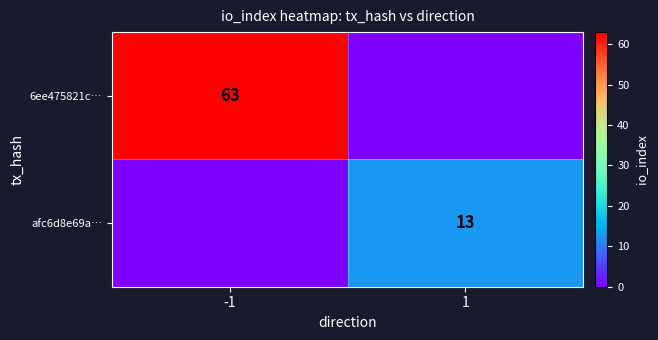

True or false: afc6d8e69a… has a value of 8 at 1.

False